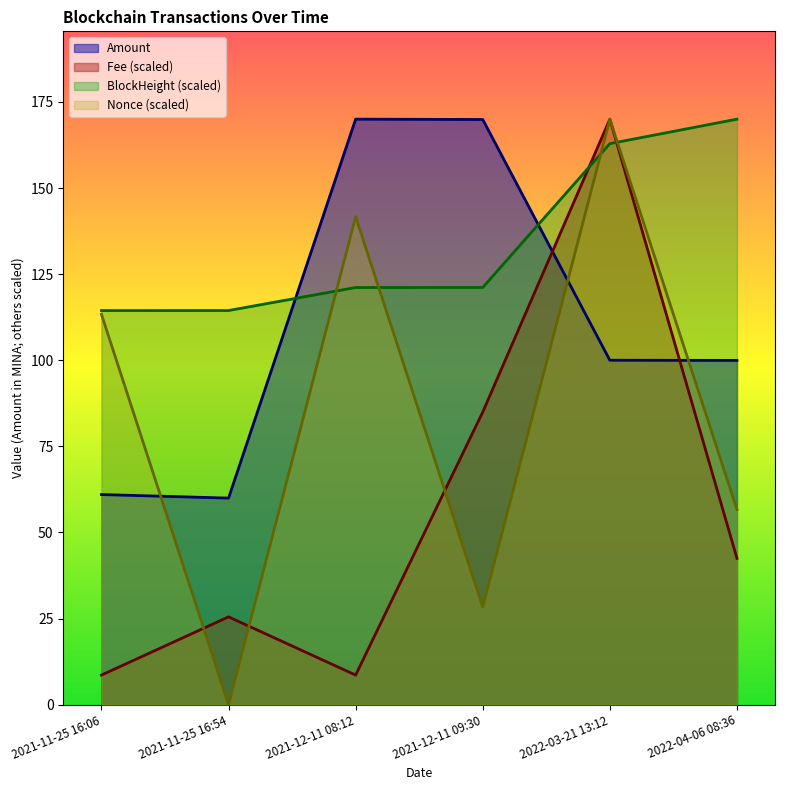

Reading left to right, transcribe all the data shown in this chart.

Amount: 2021-11-25 16:06=61.0	2021-11-25 16:54=60.0	2021-12-11 08:12=170.0	2021-12-11 09:30=169.9	2022-03-21 13:12=100.0	2022-04-06 08:36=100.0
Fee: 2021-11-25 16:06=8.6	2021-11-25 16:54=25.5	2021-12-11 08:12=8.6	2021-12-11 09:30=85.0	2022-03-21 13:12=170.0	2022-04-06 08:36=42.5
BlockHeight: 2021-11-25 16:06=114.4	2021-11-25 16:54=114.4	2021-12-11 08:12=121.1	2021-12-11 09:30=121.1	2022-03-21 13:12=162.9	2022-04-06 08:36=170.0
Nonce: 2021-11-25 16:06=113.3	2021-11-25 16:54=0.0	2021-12-11 08:12=141.7	2021-12-11 09:30=28.3	2022-03-21 13:12=170.0	2022-04-06 08:36=56.7